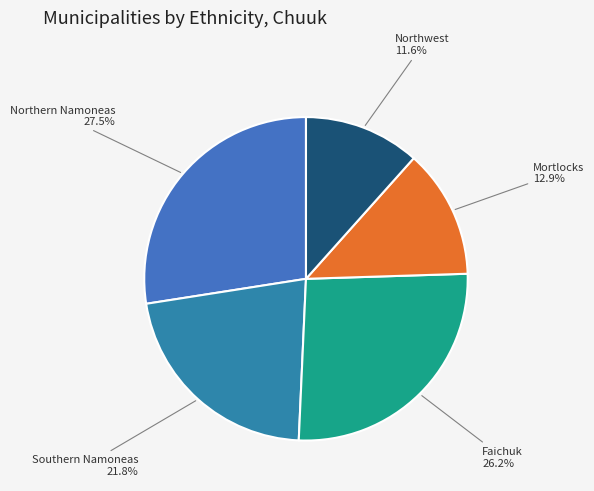

Rank the categories by value from highest to lowest.

Northern Namoneas, Faichuk, Southern Namoneas, Mortlocks, Northwest